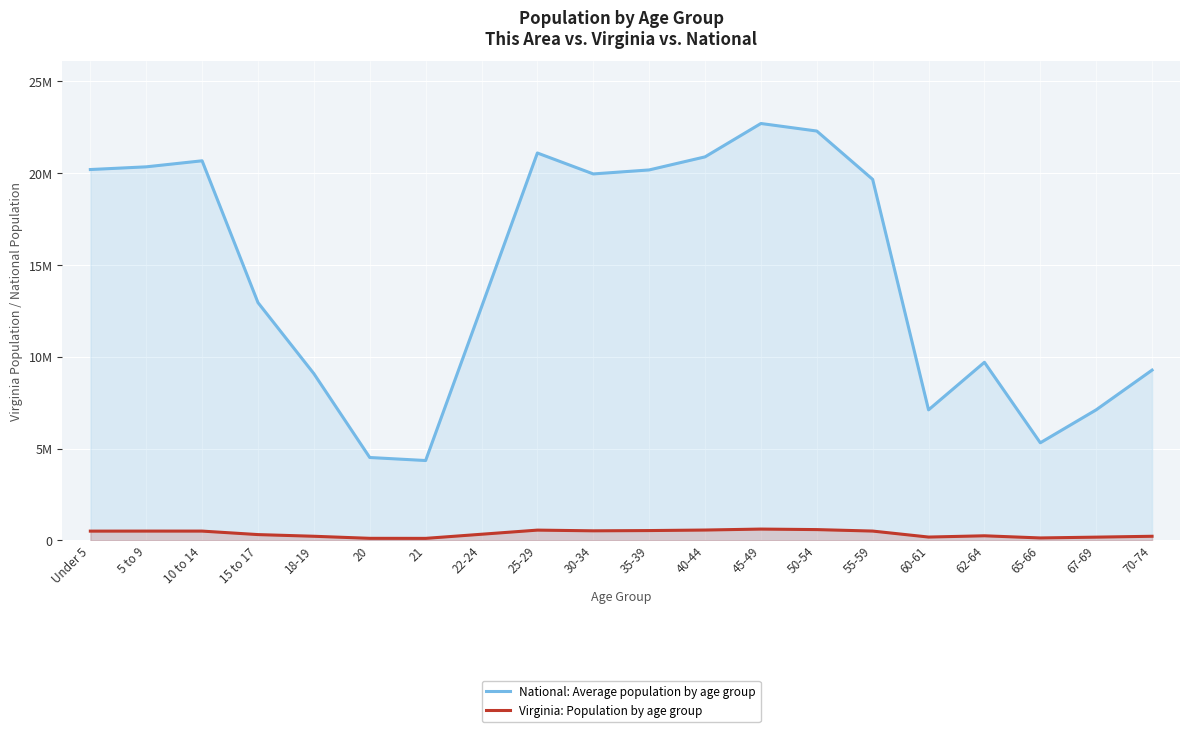

Which has a higher value, 21 or 20?

20